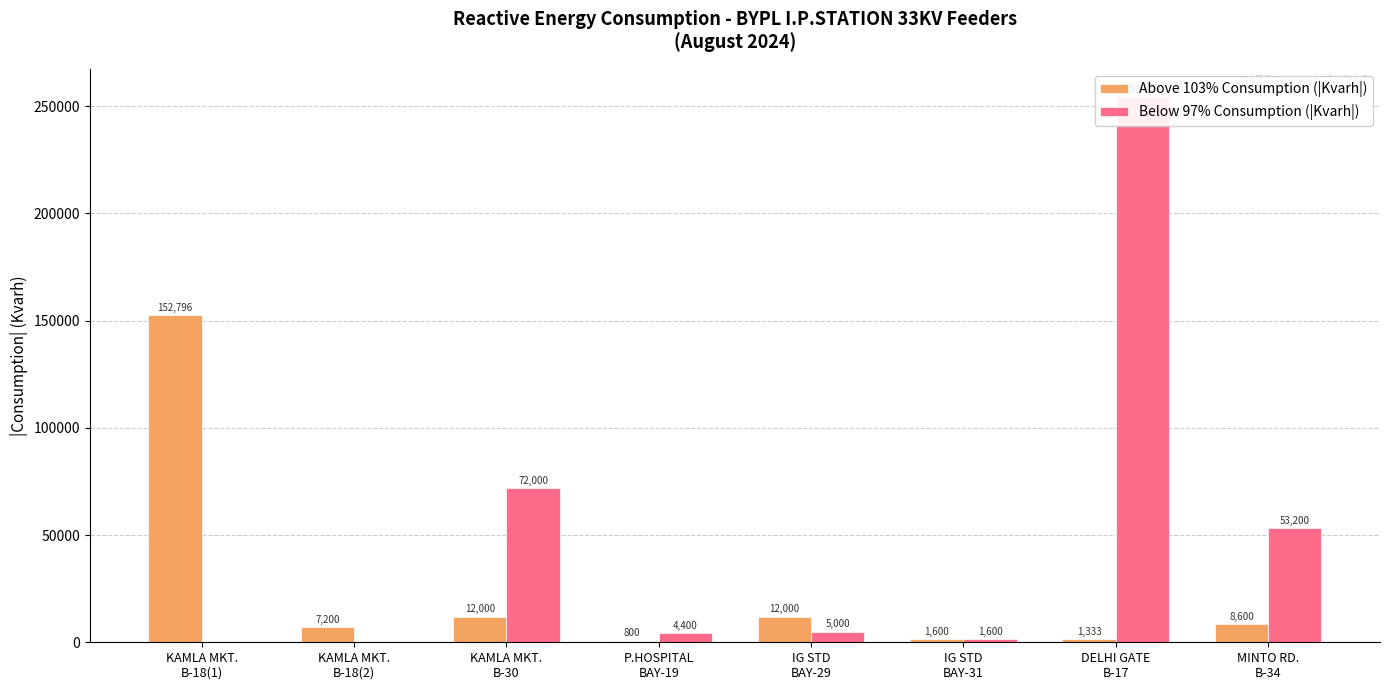

Is it true that Below 97% Consumption (|Kvarh|) equals 2773.2 at P.HOSPITAL
BAY-19?

False